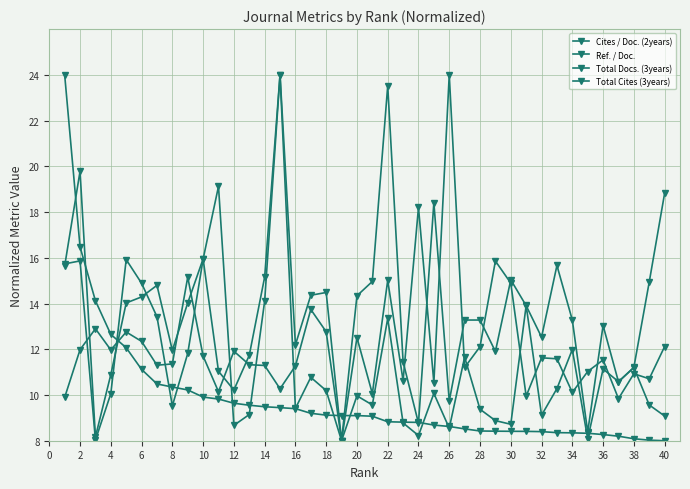

What is the maximum value shown in the chart?

24.0